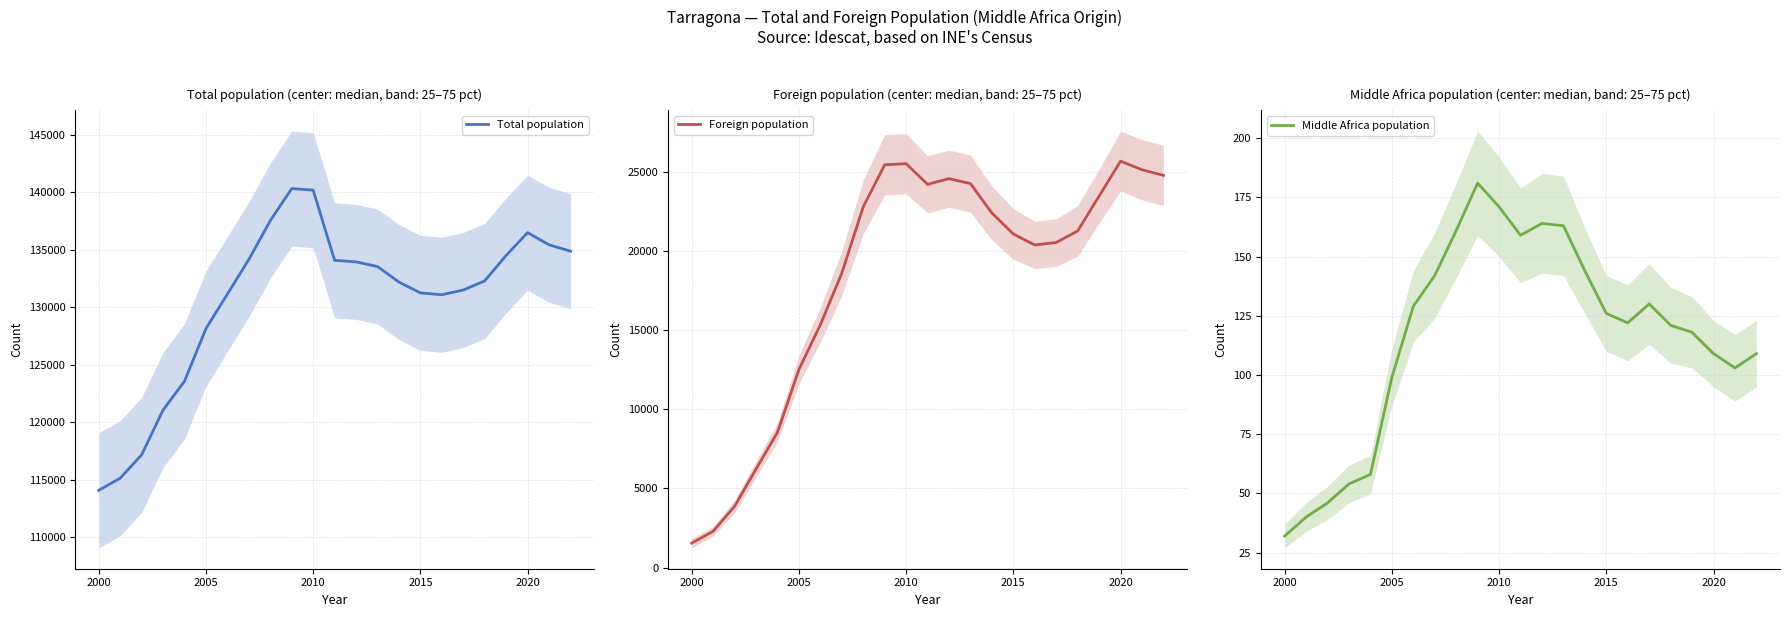

What is the average value of the Total population series?

130603